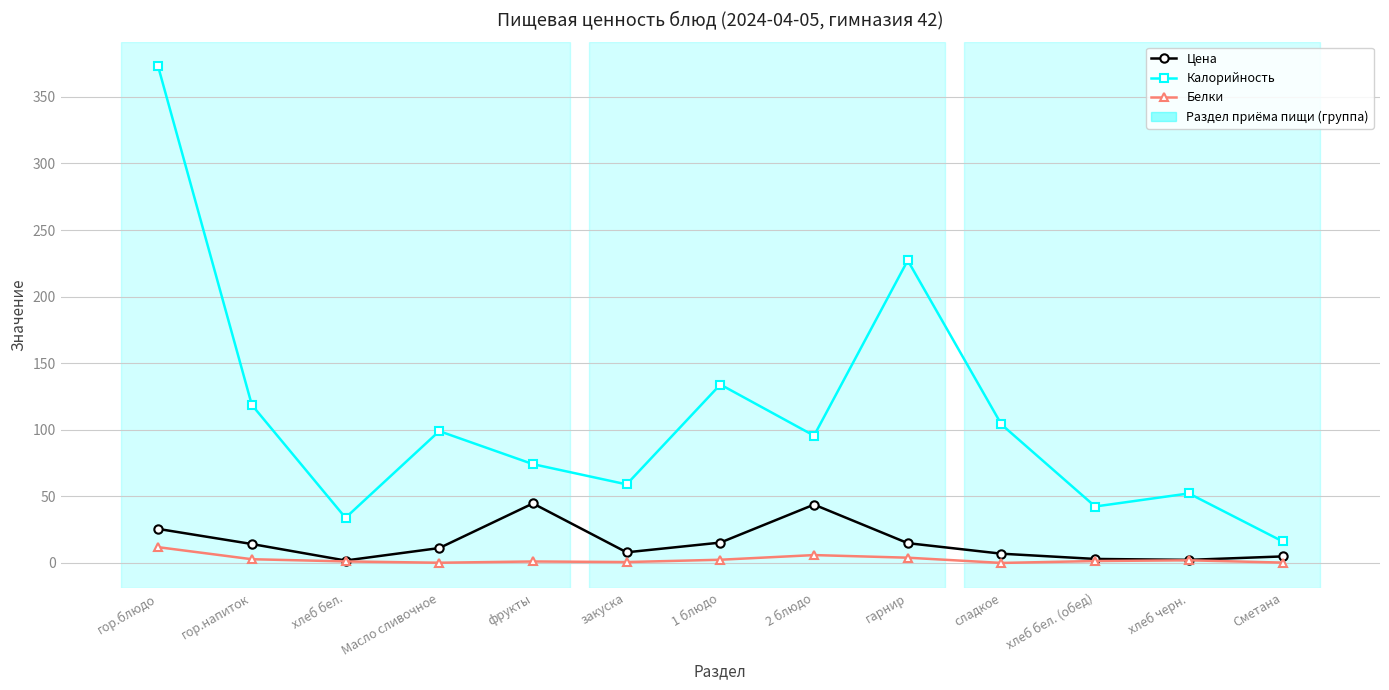

What is the sum of the Белки values at хлеб черн. and 2 блюдо?

7.9